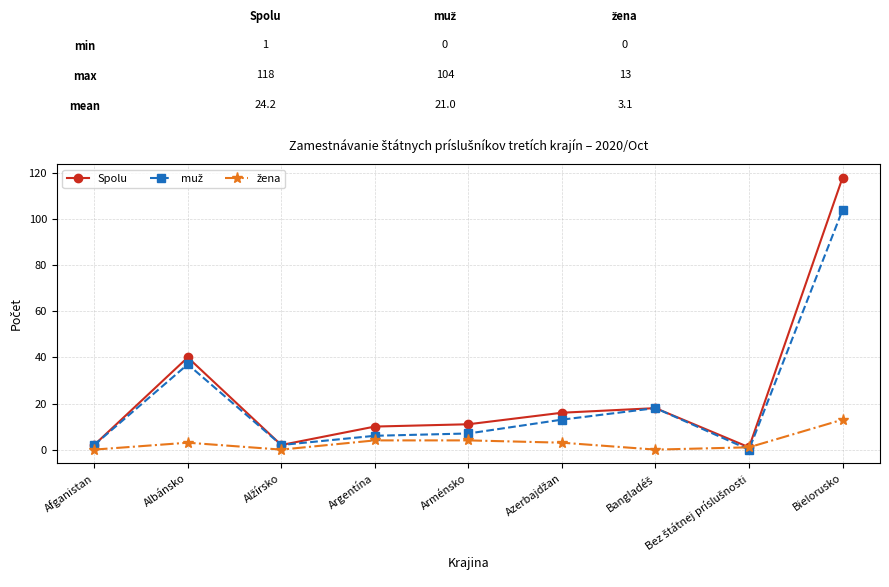

At which category is the sum across all series the highest?

Bielorusko